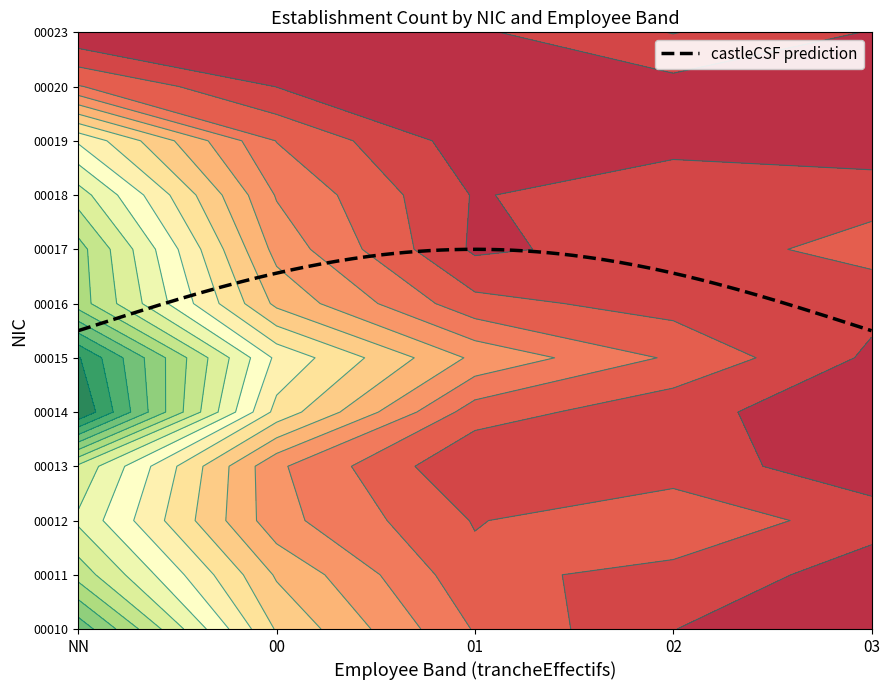

At how many categories does at least one series exceed 2?

5